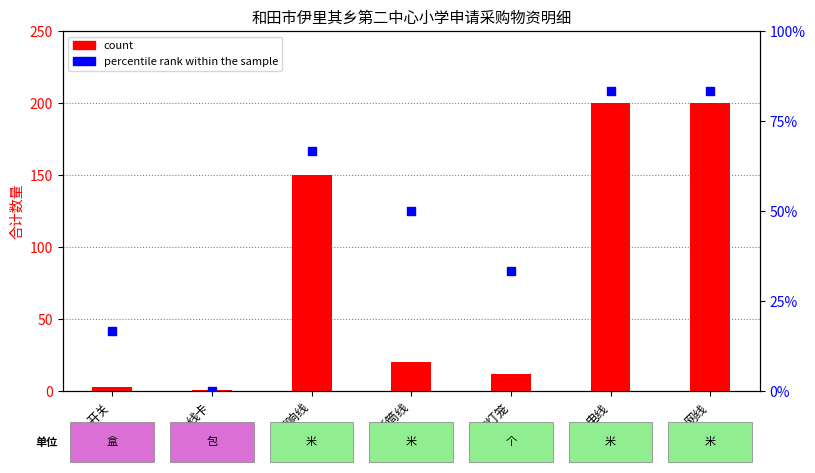

Is the value of percentile rank within the sample at 打灯笼 greater than the value of count at 音响线?

No